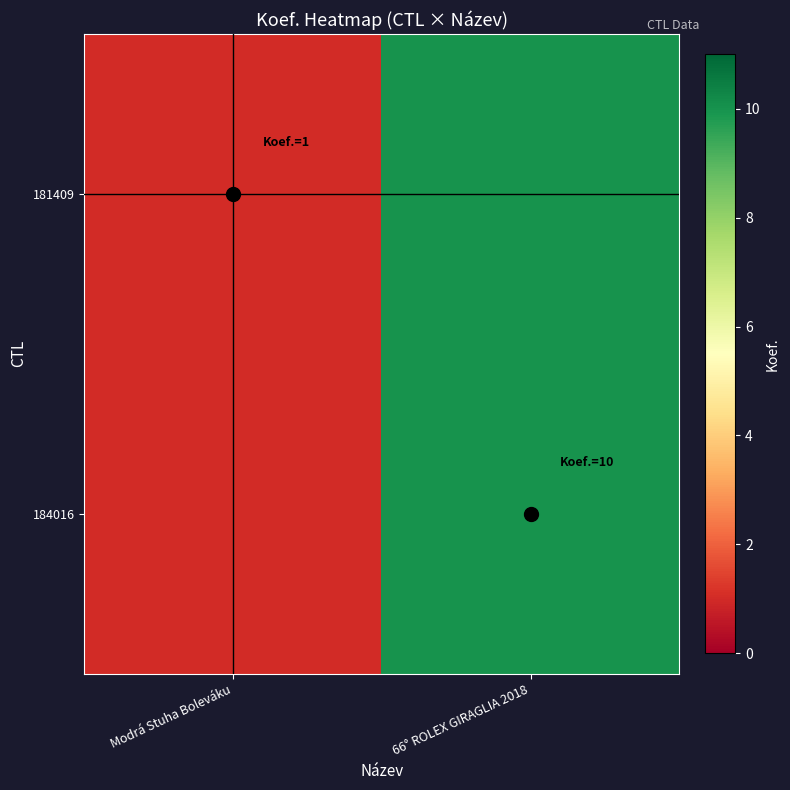

Reading right to left, extract all data points from this chart.

181409: 66° ROLEX GIRAGLIA 2018=10	Modrá Stuha Boleváku=1
184016: 66° ROLEX GIRAGLIA 2018=10	Modrá Stuha Boleváku=1